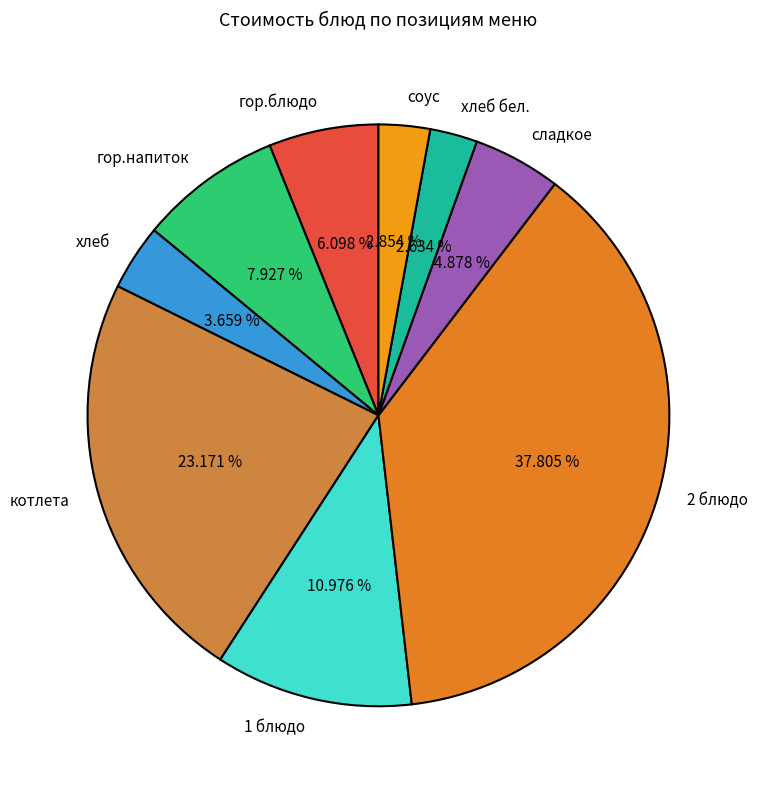

What percentage is the соус slice, to the nearest percent?

3%